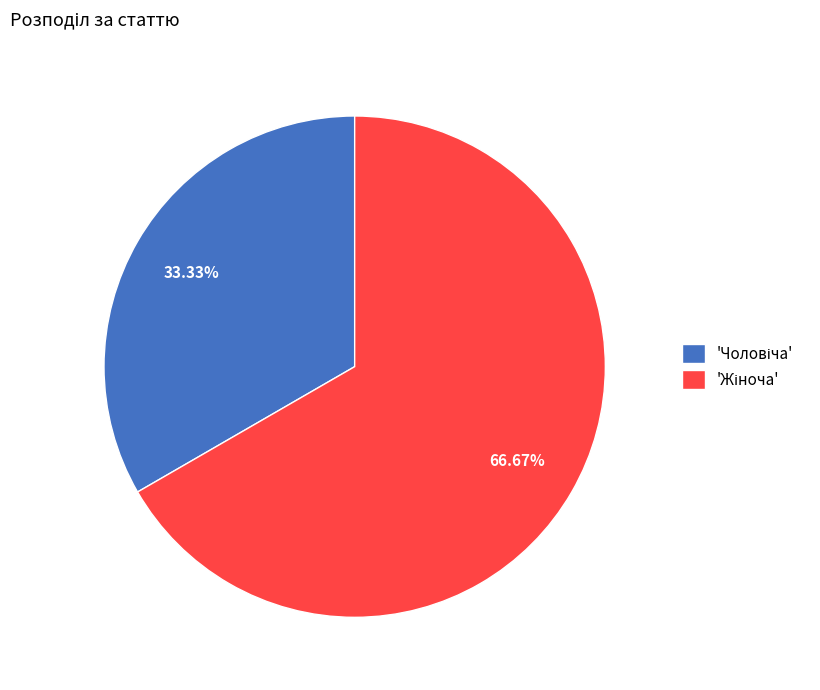

How many slices are in this pie chart?

2